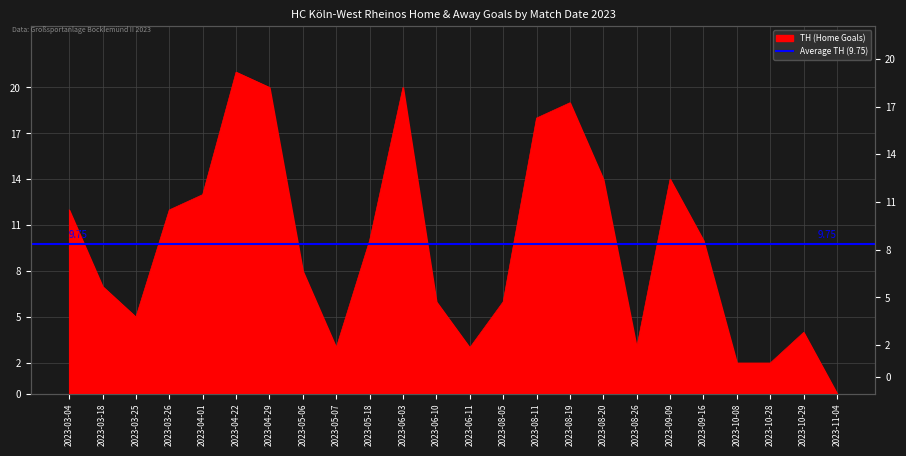

Where does the data first go above 10?

2023-03-04